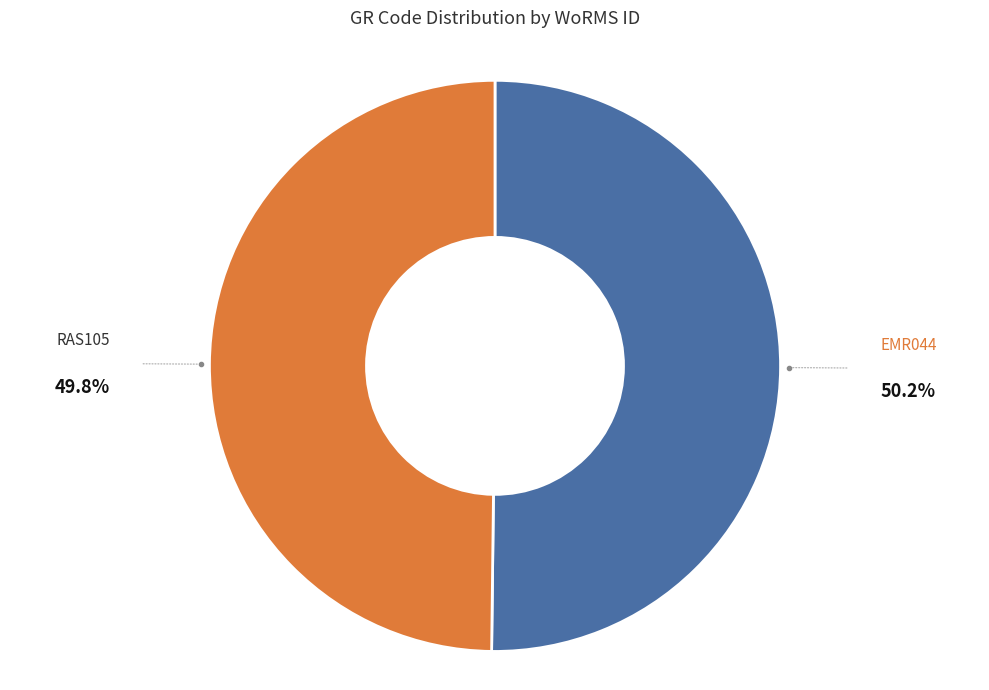

Do RAS105 and EMR044 together represent more than half of the pie?

Yes